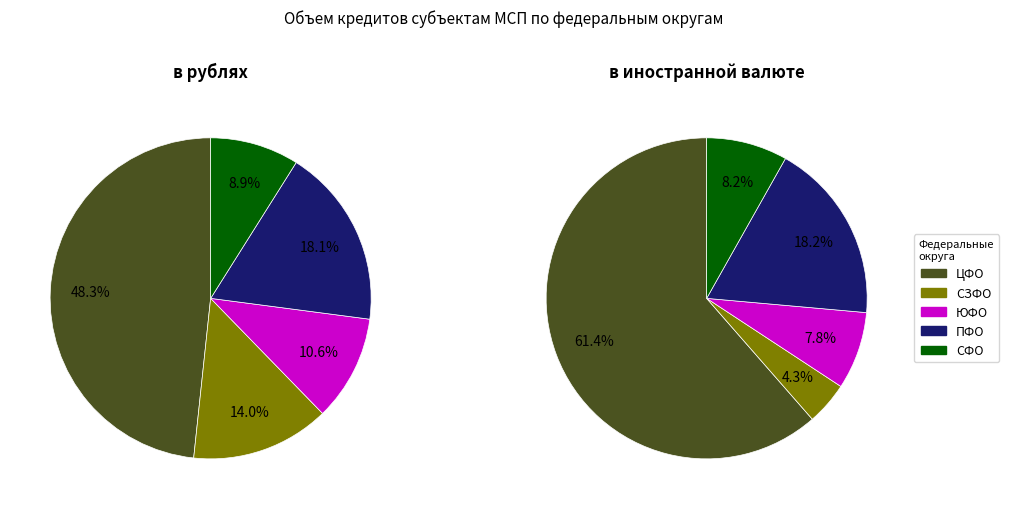

What percentage is the СЕВЕРО-ЗАПАДНЫЙ ФЕДЕРАЛЬНЫЙ ОКРУГ slice, to the nearest percent?

14%